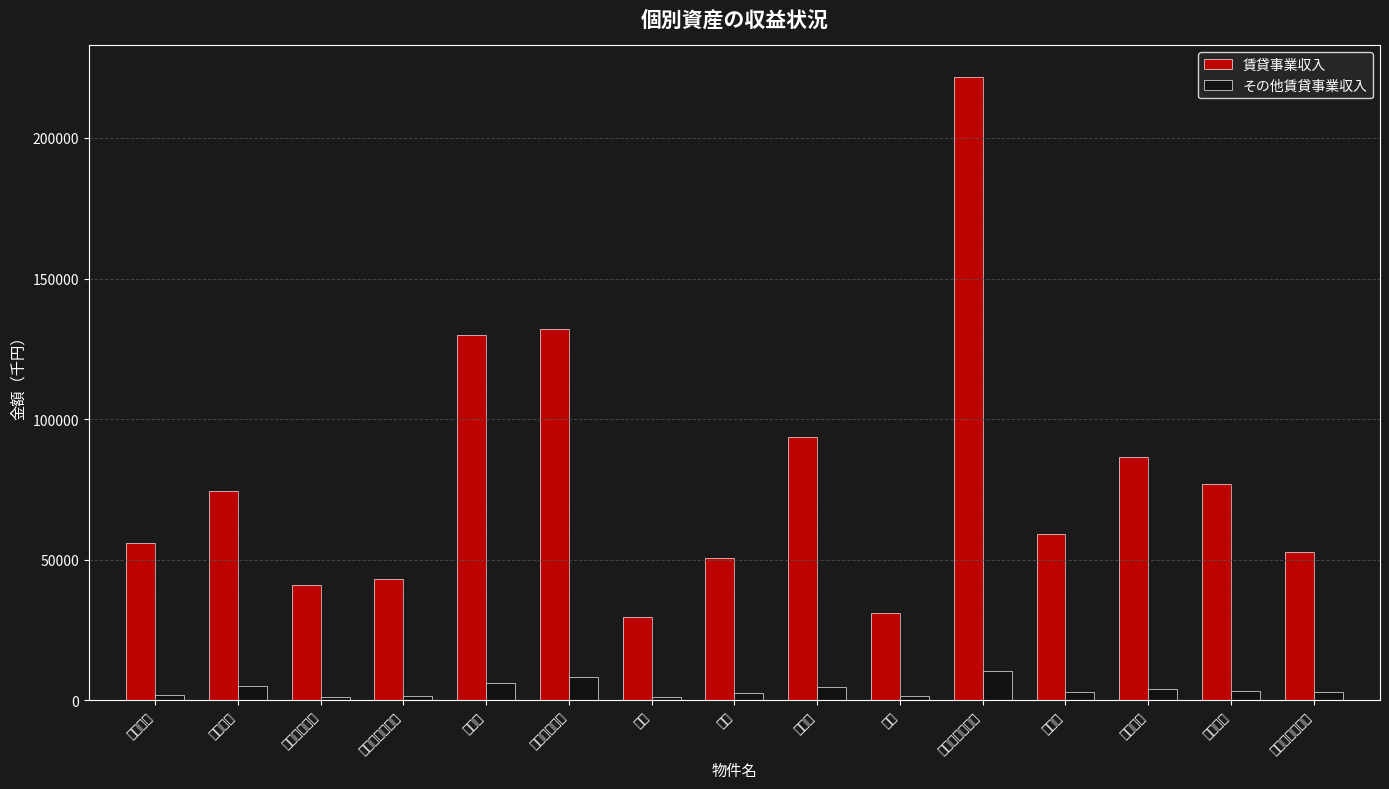

Reading left to right, list all the values displayed in this chart.

賃貸事業収入: 56030	74528	41197	43069	129758	132080	29775	50561	93677	31246	221786	59057	86440	76831	52663
その他賃貸事業収入: 2021	5223	1292	1635	6018	8298	1303	2527	4754	1682	10316	2923	4043	3353	2966